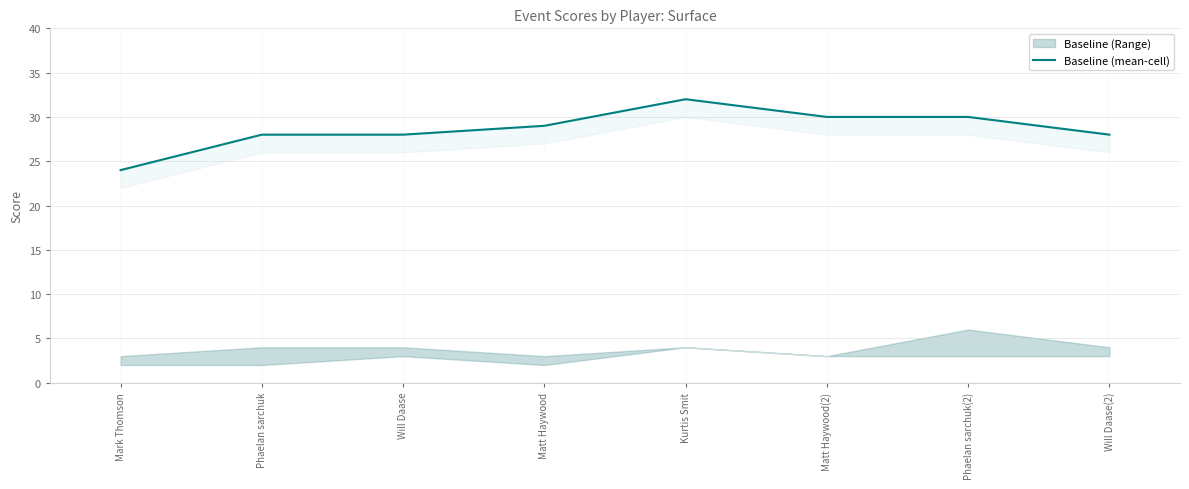

Reading left to right, list all the values displayed in this chart.

24	28	28	29	32	30	30	28